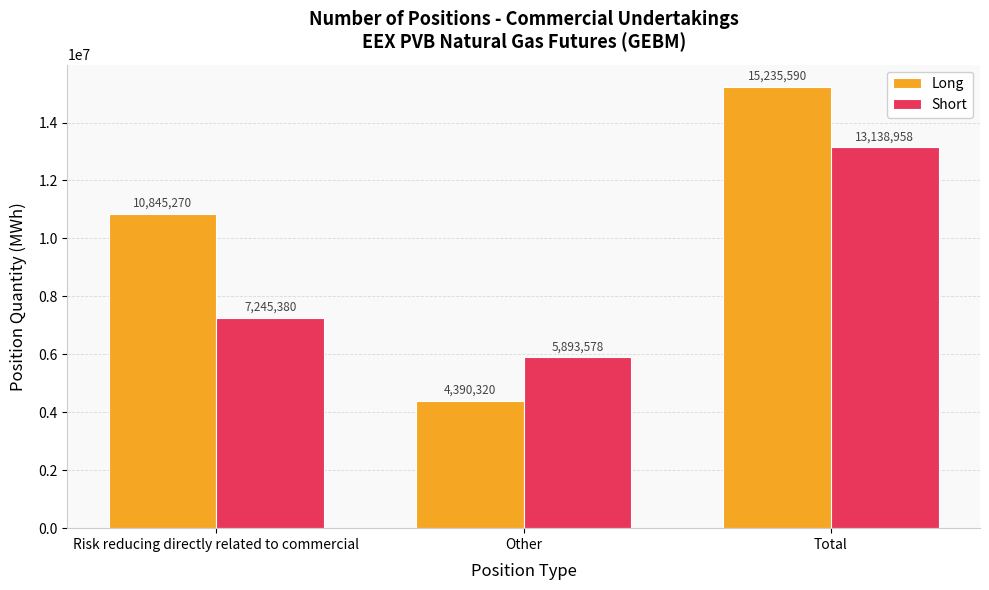

How many Long values are between 4390320 and 15235590?

3